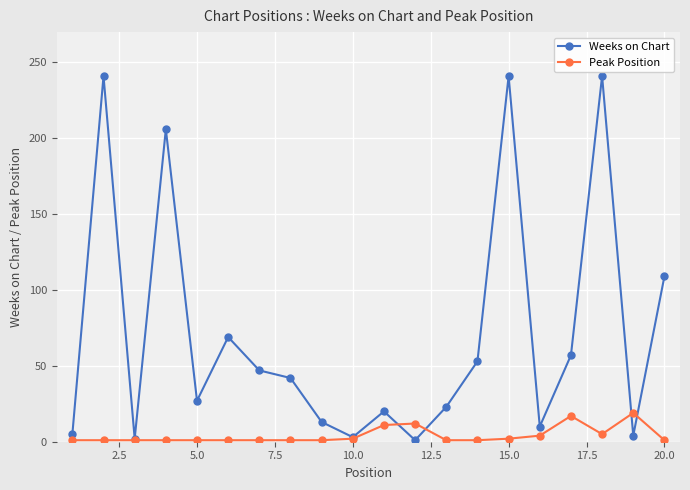

Rank the series by their average value, from lowest to highest.

Peak Position, Weeks on Chart